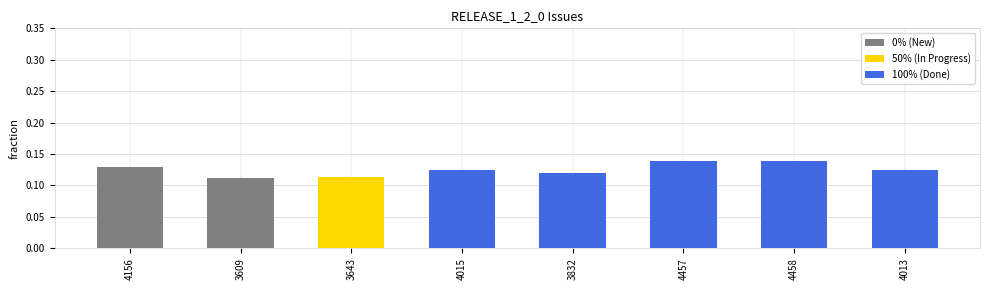

What is the label of the 1st bar from the right?

4013